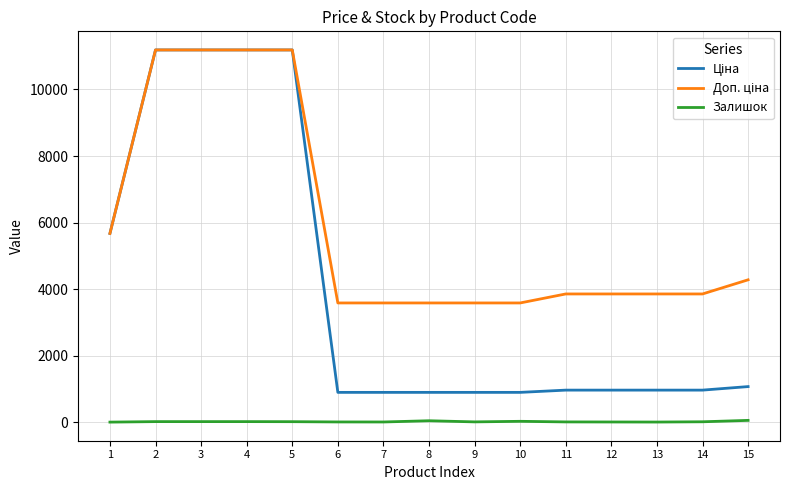

What is the maximum value shown in the chart?

11188.2